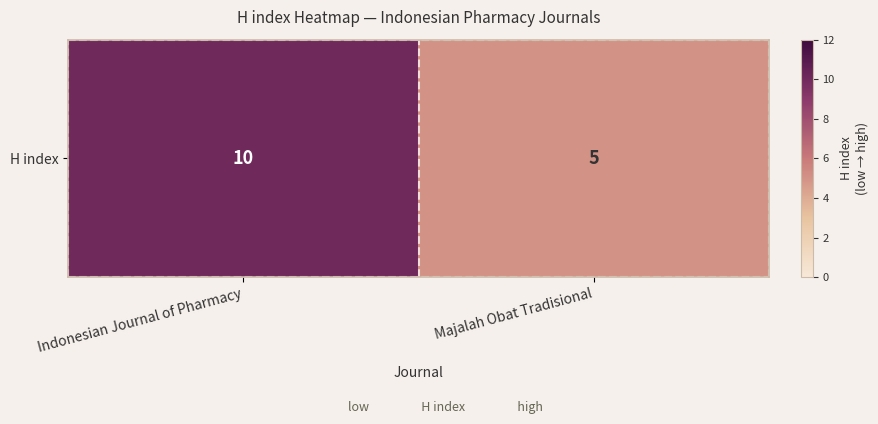

What is the sum of the values at Indonesian Journal of Pharmacy and Majalah Obat Tradisional?

15